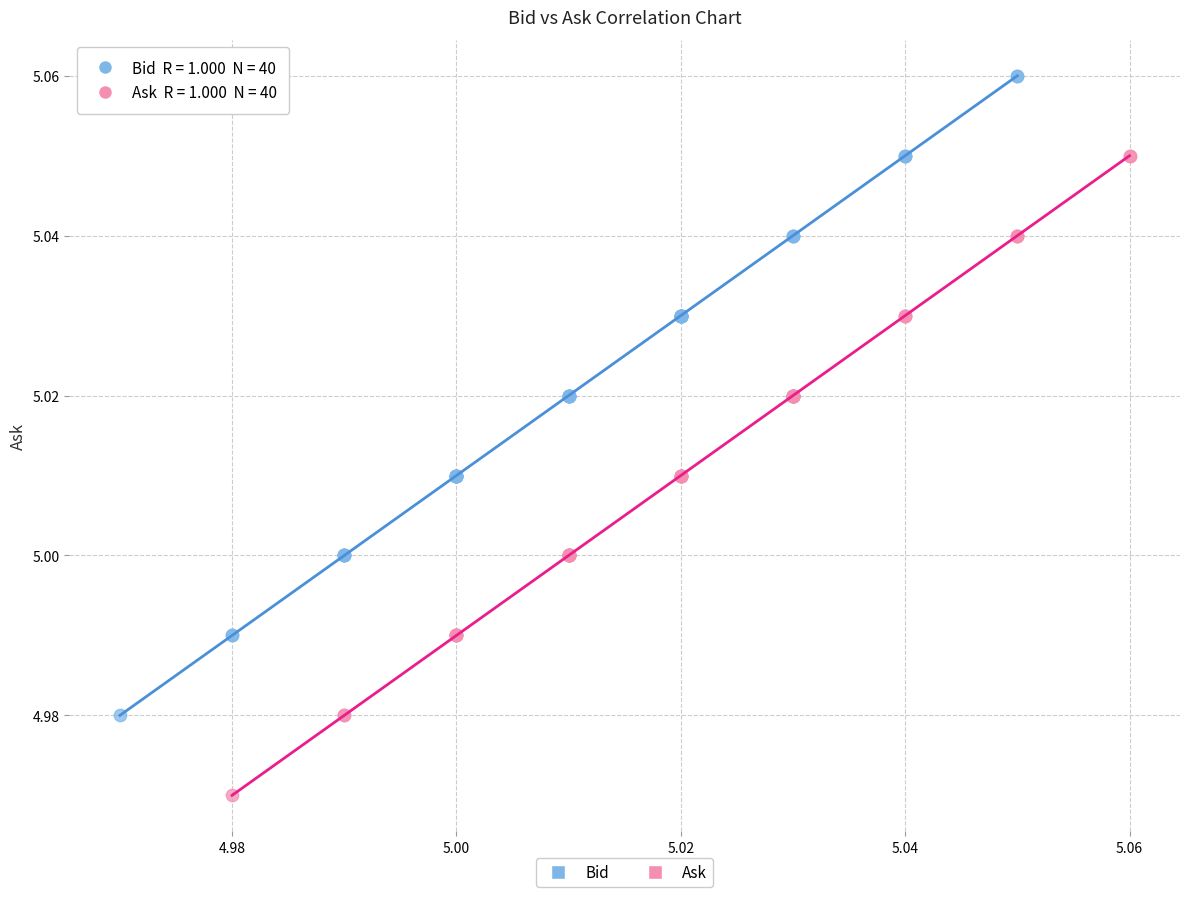

Which series contains the highest Y value?

Bid